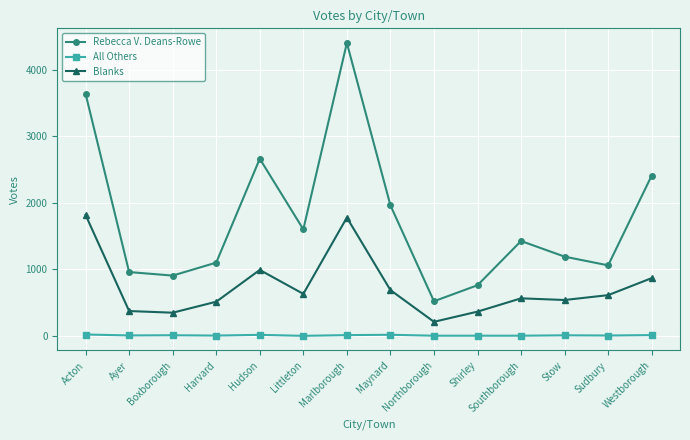

True or false: Rebecca V. Deans-Rowe and All Others intersect in this chart.

False